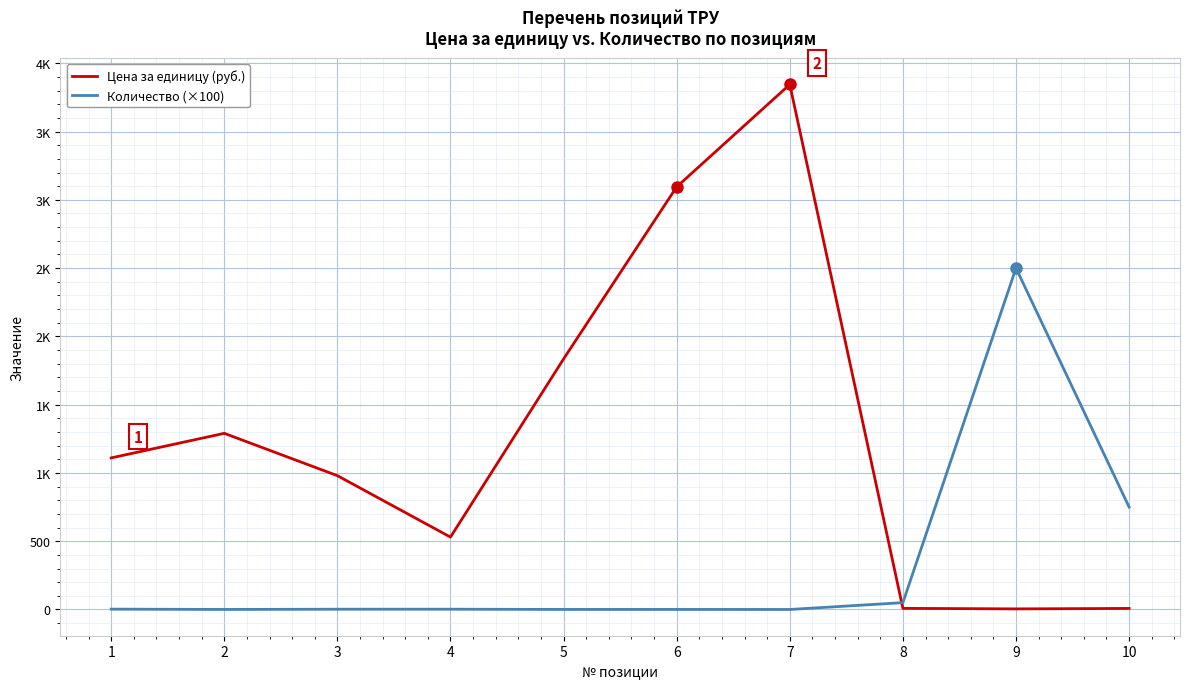

Does the chart display data point markers on the line(s)?

No